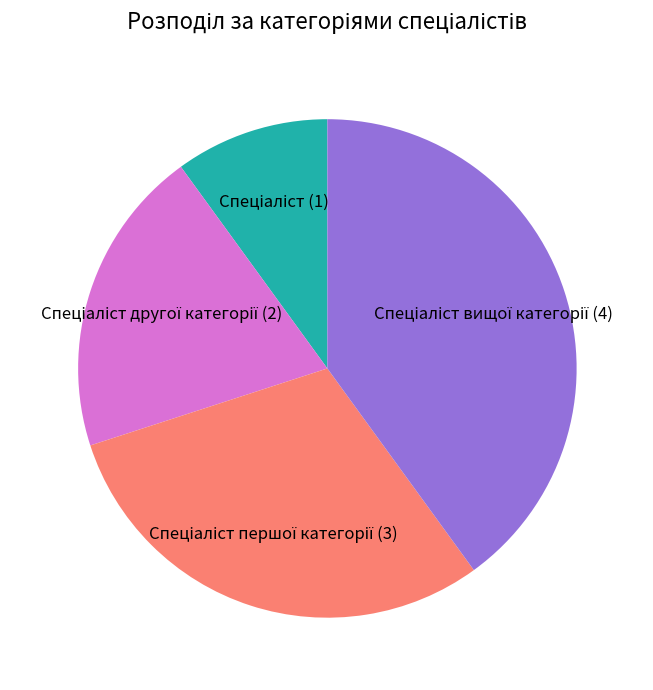

Does any single category account for the majority?

No